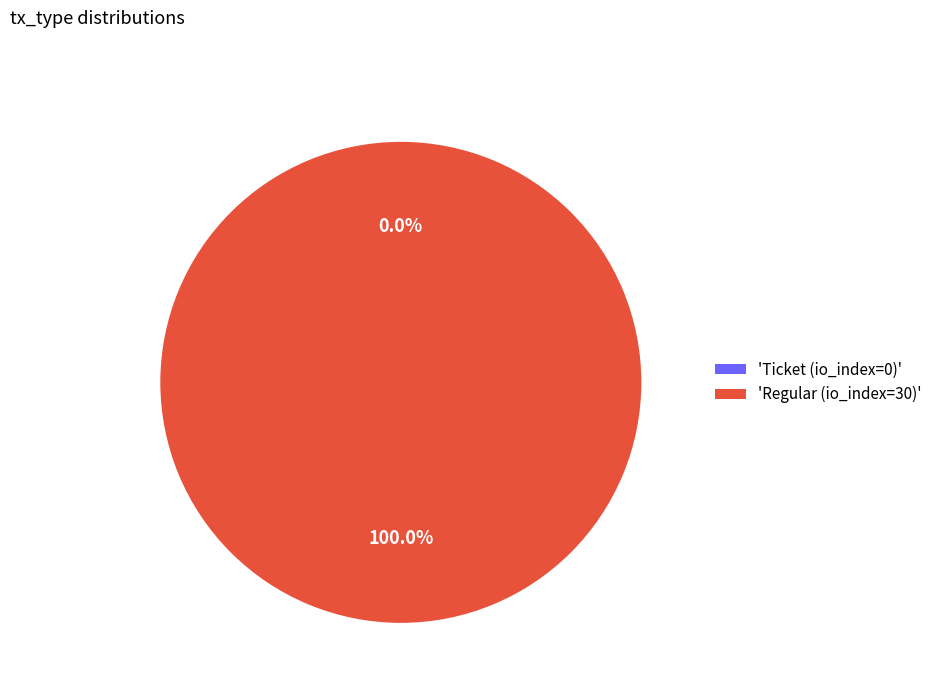

What percentage is the Regular (io_index=30) slice, to the nearest percent?

100%